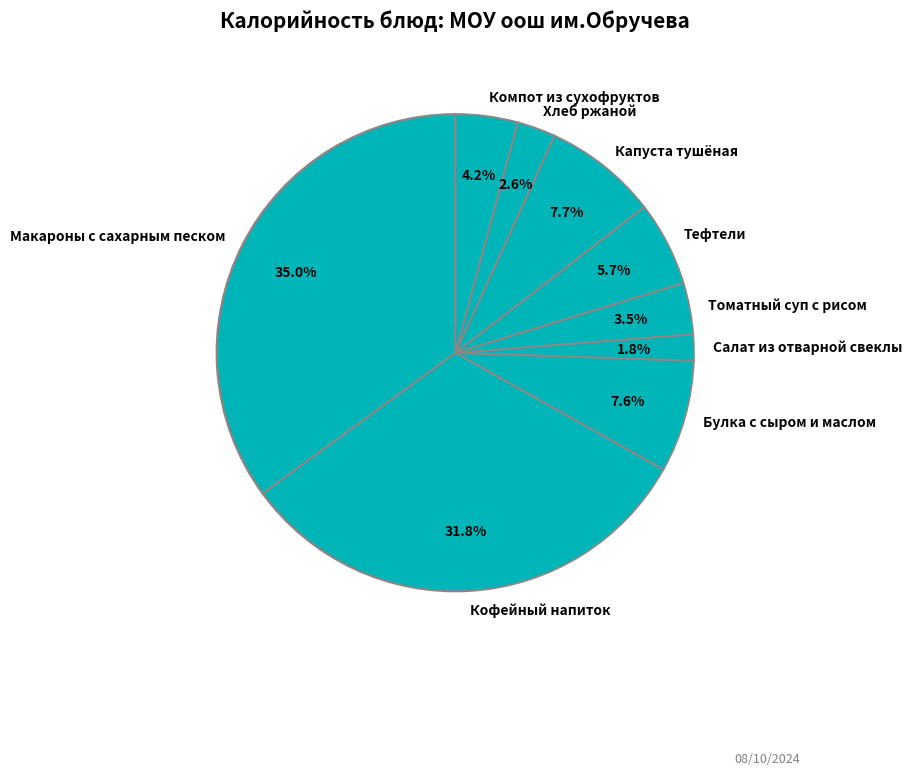

Does Салат из отварной свеклы account for over 50% of the chart?

No